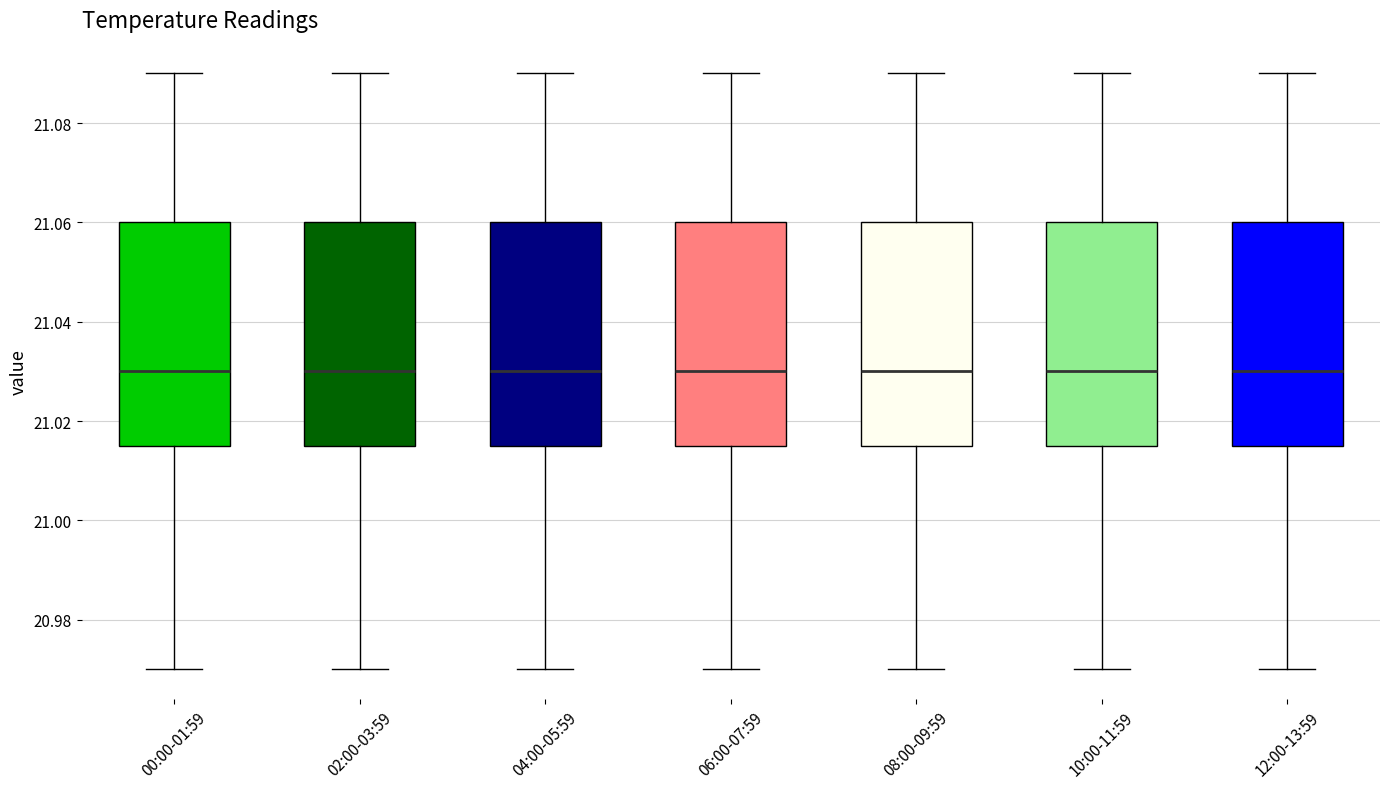

Where is the lower edge of the box for 10:00-11:59 on the y-axis? The values are not printed on the chart, so give them approximately, as read against the axis.

21.016